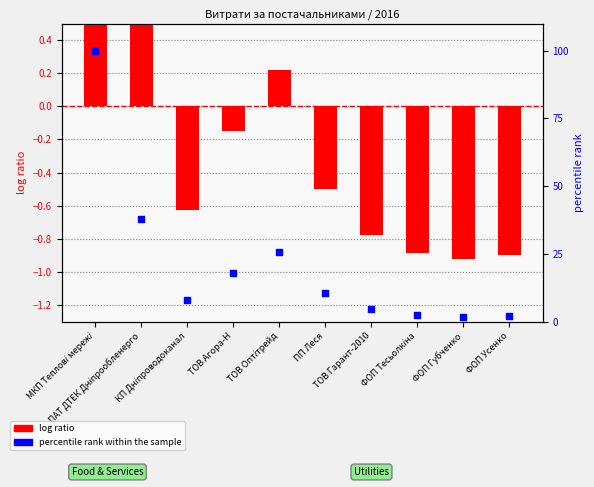

Is the value of log ratio at ПАТ ДТЕК Дніпрообленерго greater than the value of percentile rank within the sample at ФОП Усенко?

No